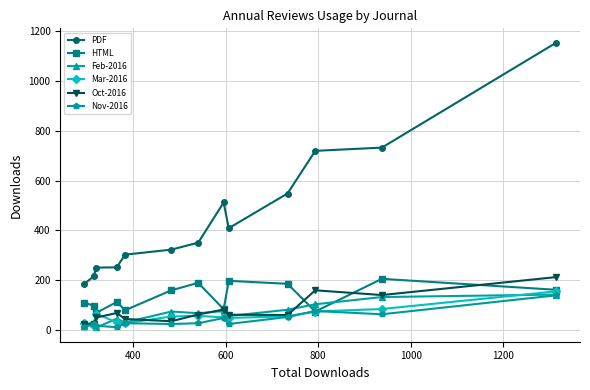

Which series has the widest spread of values?

PDF